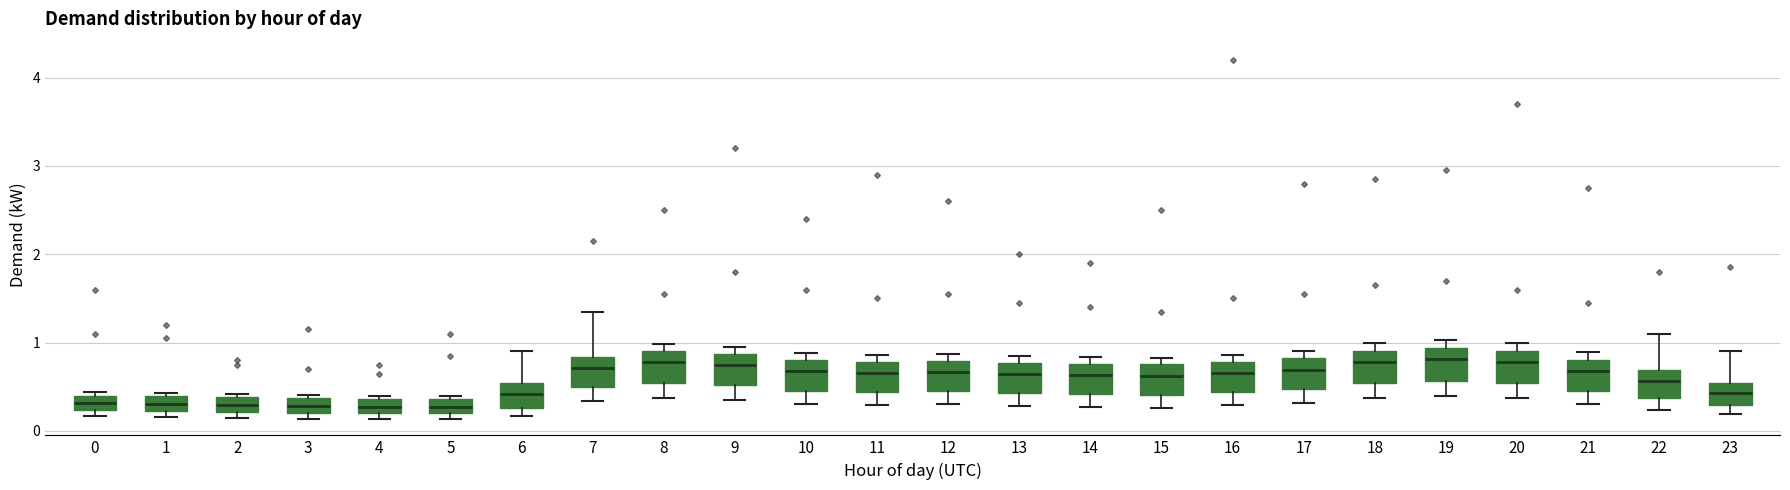

Reading left to right, read every box against the y-axis: the position of its median line, the range the box covers, and the ends of its whiskers. The values are not printed on the chart, so give them approximately, as read against the axis.

0: median 0.3, box 0.2 to 0.4, whiskers 0.2 (just below the box's lower edge) to 0.4 (just above the box's upper edge)
1: median 0.3, box 0.2 to 0.4, whiskers 0.2 (just below the box's lower edge) to 0.4 (just above the box's upper edge)
2: median 0.3, box 0.2 to 0.4, whiskers 0.2 (just below the box's lower edge) to 0.4 (just above the box's upper edge)
3: median 0.3, box 0.2 to 0.4, whiskers 0.1 to 0.4 (just above the box's upper edge)
4: median 0.3, box 0.2 to 0.4, whiskers 0.1 to 0.4 (just above the box's upper edge)
5: median 0.3, box 0.2 to 0.4, whiskers 0.1 to 0.4 (just above the box's upper edge)
6: median 0.4, box 0.3 to 0.5, whiskers 0.2 to 0.9
7: median 0.7, box 0.5 to 0.8, whiskers 0.3 to 1.4
8: median 0.8, box 0.5 to 0.9, whiskers 0.4 to 1.0
9: median 0.7, box 0.5 to 0.9, whiskers 0.4 to 1.0
10: median 0.7, box 0.5 to 0.8, whiskers 0.3 to 0.9
11: median 0.7, box 0.4 to 0.8, whiskers 0.3 to 0.9
12: median 0.7, box 0.4 to 0.8, whiskers 0.3 to 0.9
13: median 0.6, box 0.4 to 0.8, whiskers 0.3 to 0.9
14: median 0.6, box 0.4 to 0.8, whiskers 0.3 to 0.8 (just above the box's upper edge)
15: median 0.6, box 0.4 to 0.8, whiskers 0.3 to 0.8 (just above the box's upper edge)
16: median 0.7, box 0.4 to 0.8, whiskers 0.3 to 0.9
17: median 0.7, box 0.5 to 0.8, whiskers 0.3 to 0.9
18: median 0.8, box 0.5 to 0.9, whiskers 0.4 to 1.0
19: median 0.8, box 0.6 to 0.9, whiskers 0.4 to 1.0
20: median 0.8, box 0.5 to 0.9, whiskers 0.4 to 1.0
21: median 0.7, box 0.5 to 0.8, whiskers 0.3 to 0.9
22: median 0.6, box 0.4 to 0.7, whiskers 0.2 to 1.1
23: median 0.4, box 0.3 to 0.5, whiskers 0.2 to 0.9